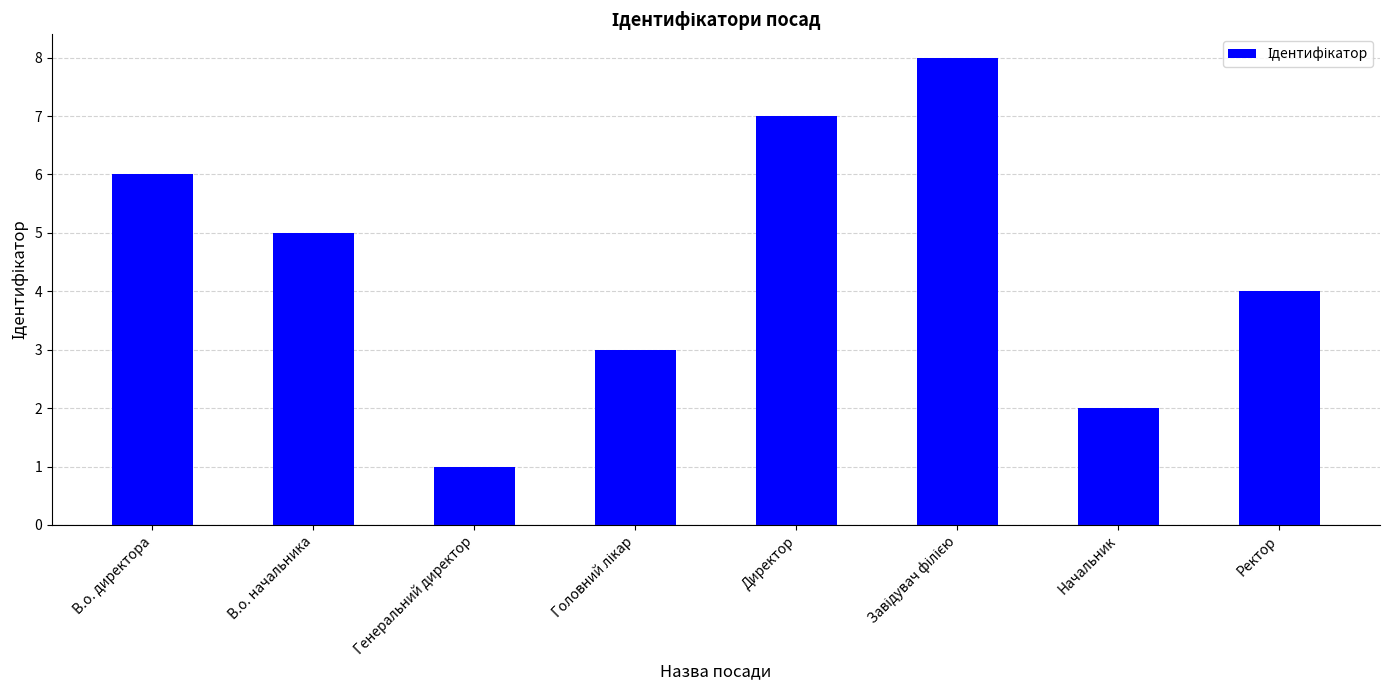

Reading left to right, transcribe all the data shown in this chart.

6	5	1	3	7	8	2	4